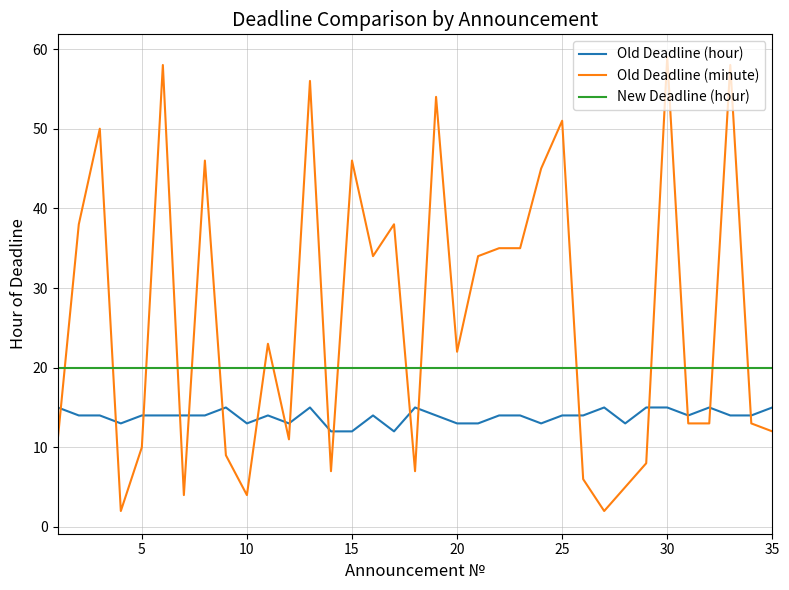

What is the difference between the maximum and minimum values in the Old Deadline (hour) series?

3